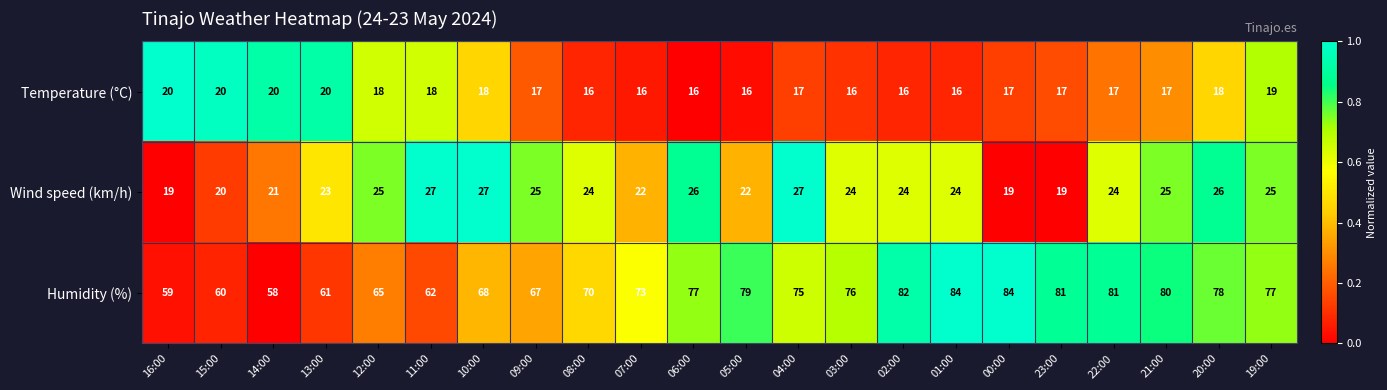

How many values in the Temperature (°C) series are below 17?

7